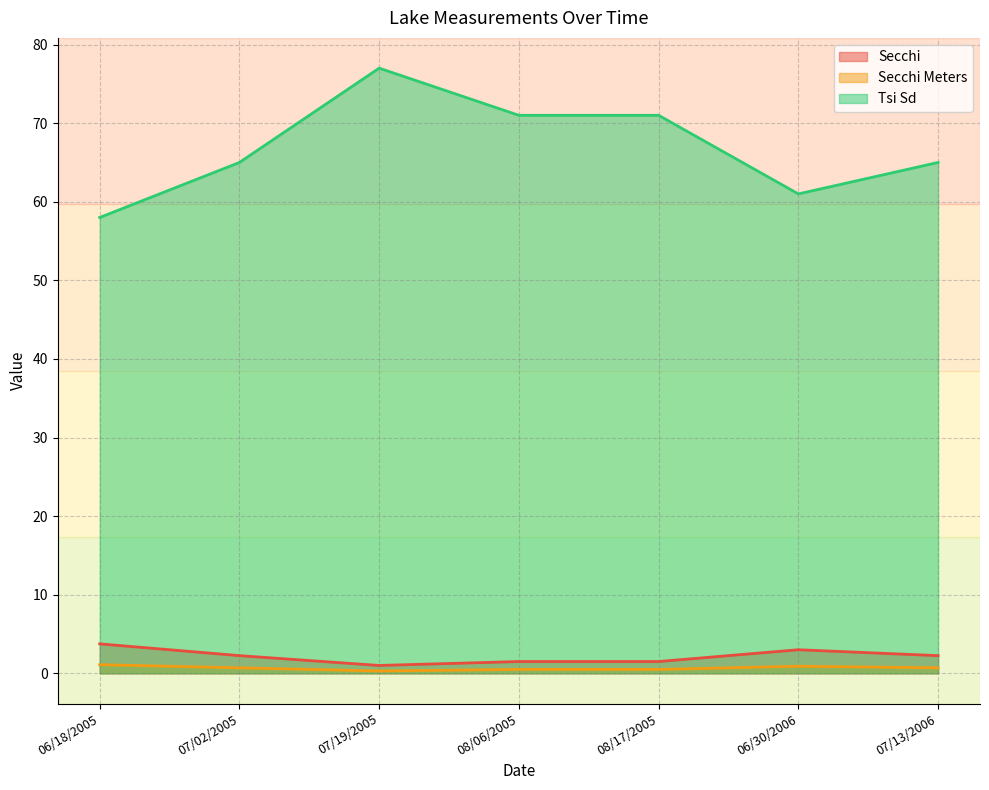

Which category has the lowest value across all series?

07/19/2005